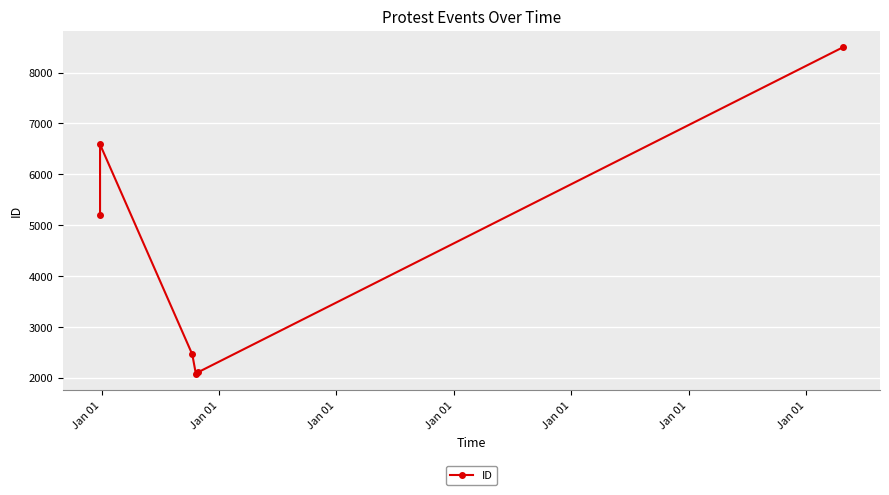

Which label corresponds to the smallest value in the chart?

Jan 01